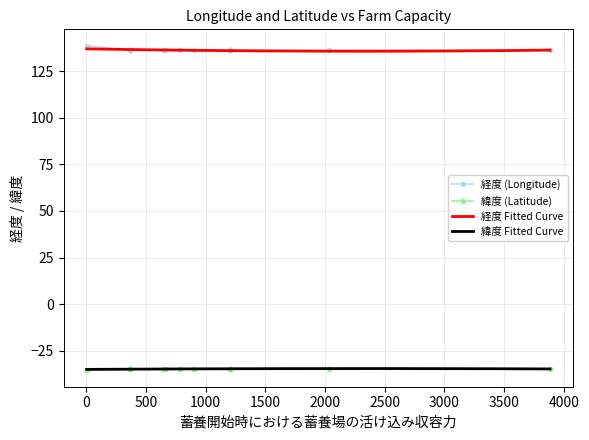

The 経度 series shows 136.1 at 1203. True or false?

True